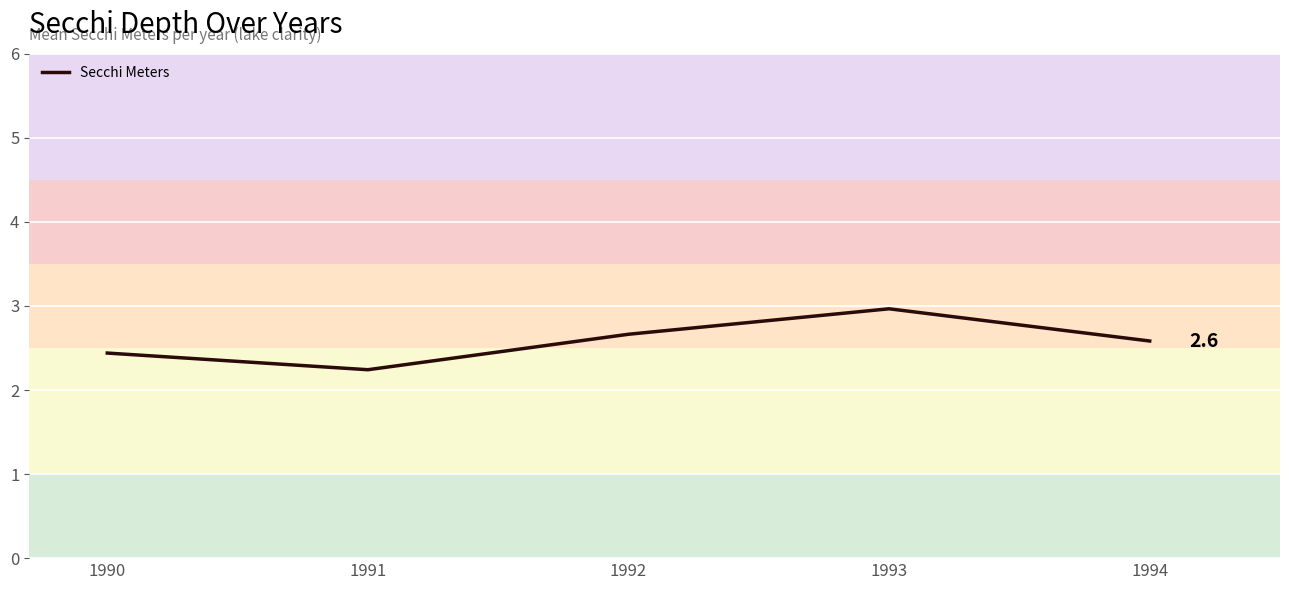

Which label corresponds to the largest value in the chart?

1993